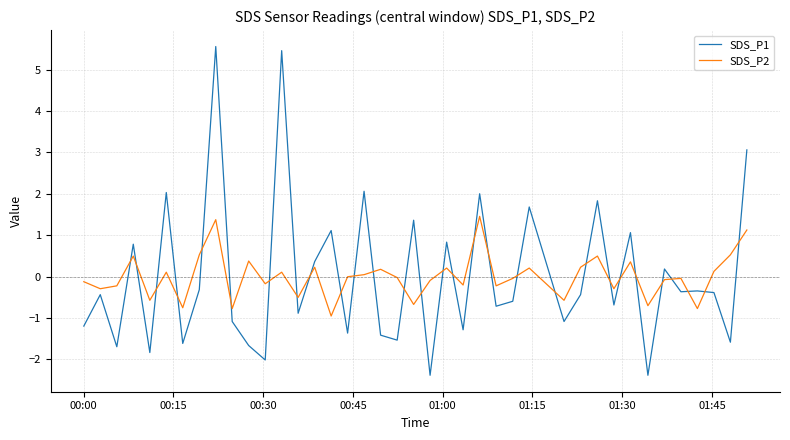

Does the chart have visible grid lines?

Yes